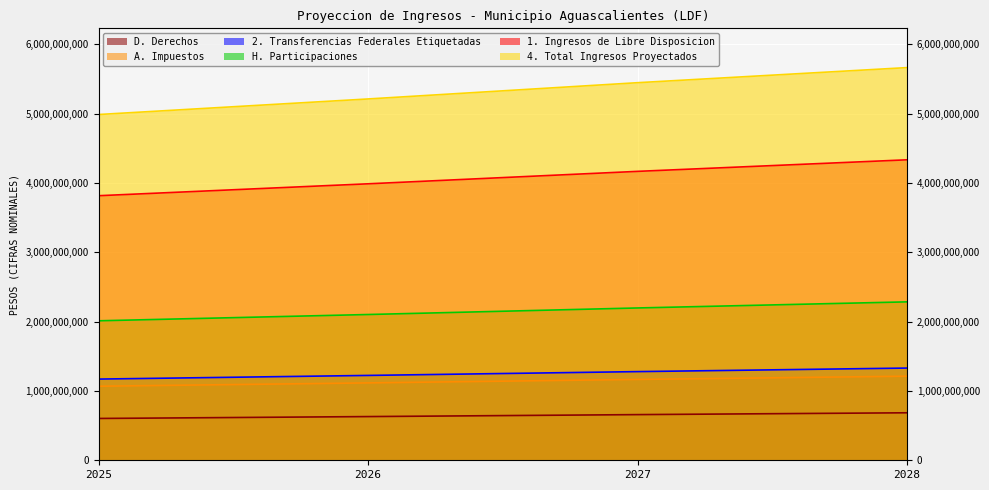

What is the sum of all H. Participaciones values?

8598708373